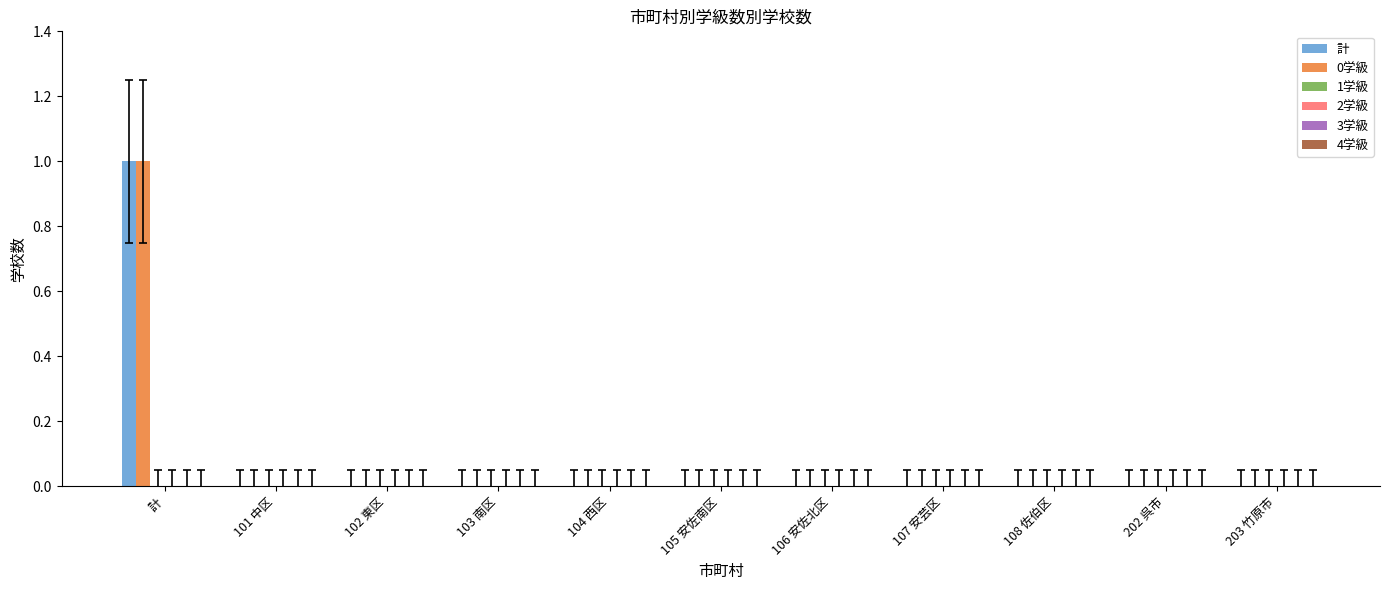

Does the chart contain stacked bars?

No